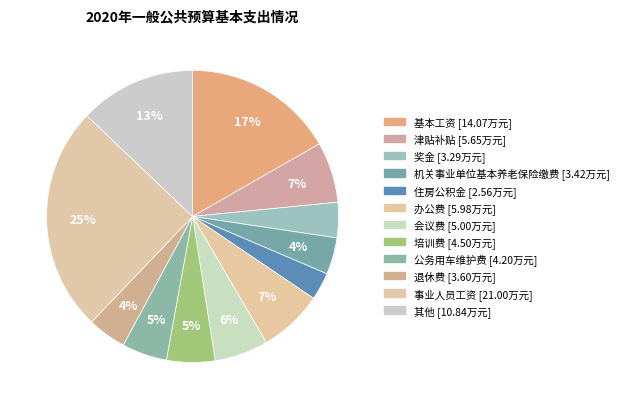

What is the largest slice in the pie chart?

事业人员工资